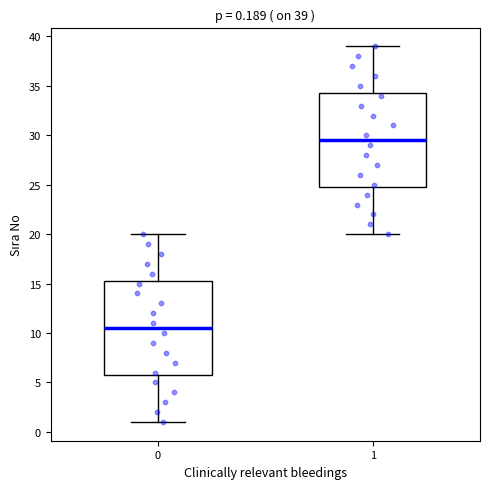

Which box's median line is the lowest?

0